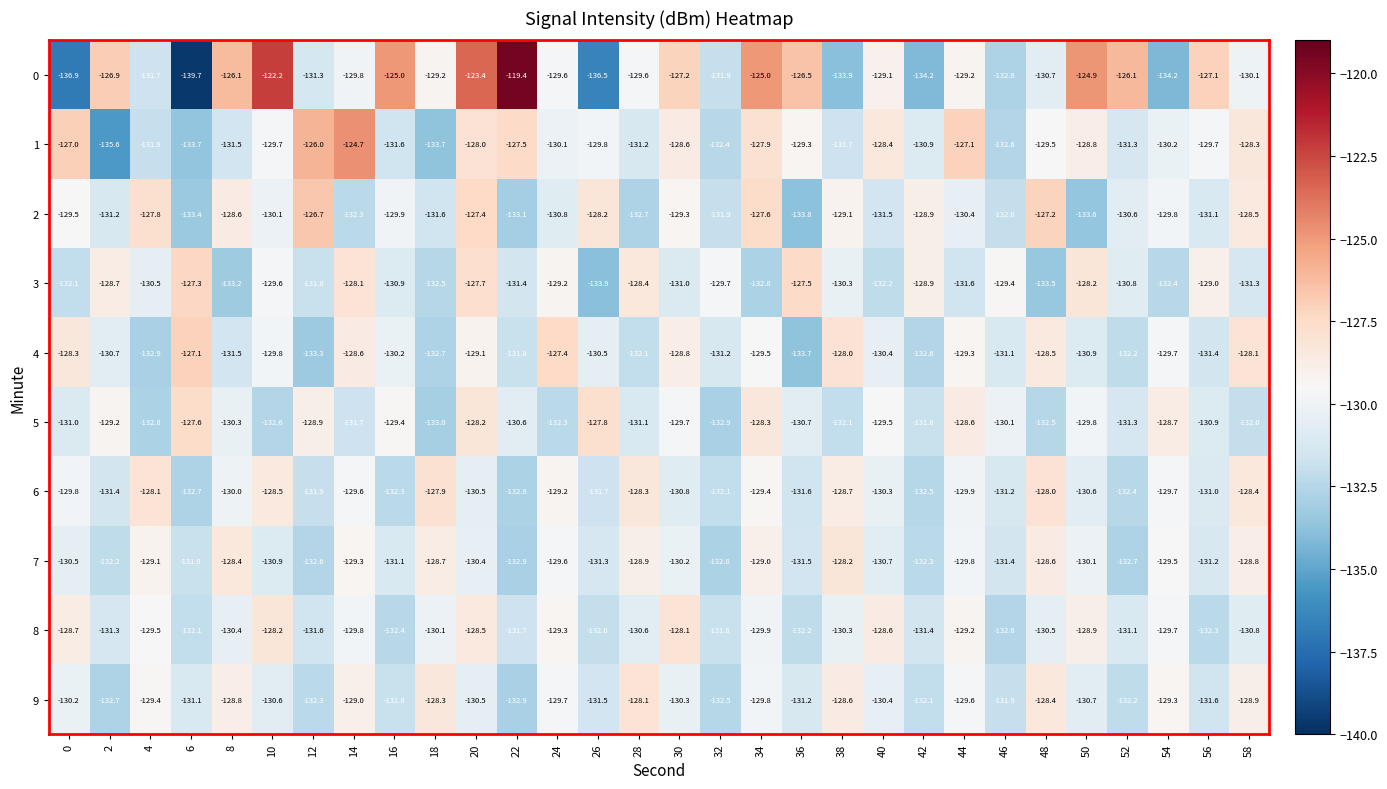

What is the total value across all series at 18?

-1307.7